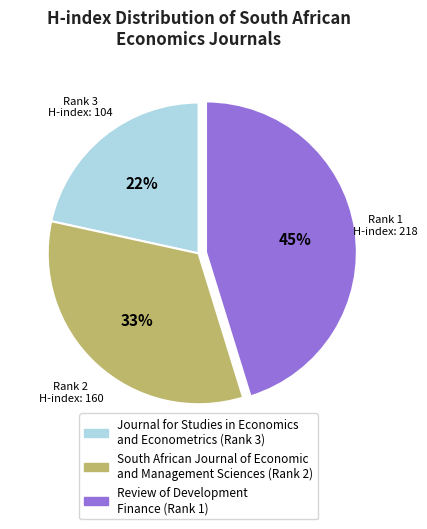

Count the number of slices in the pie.

3